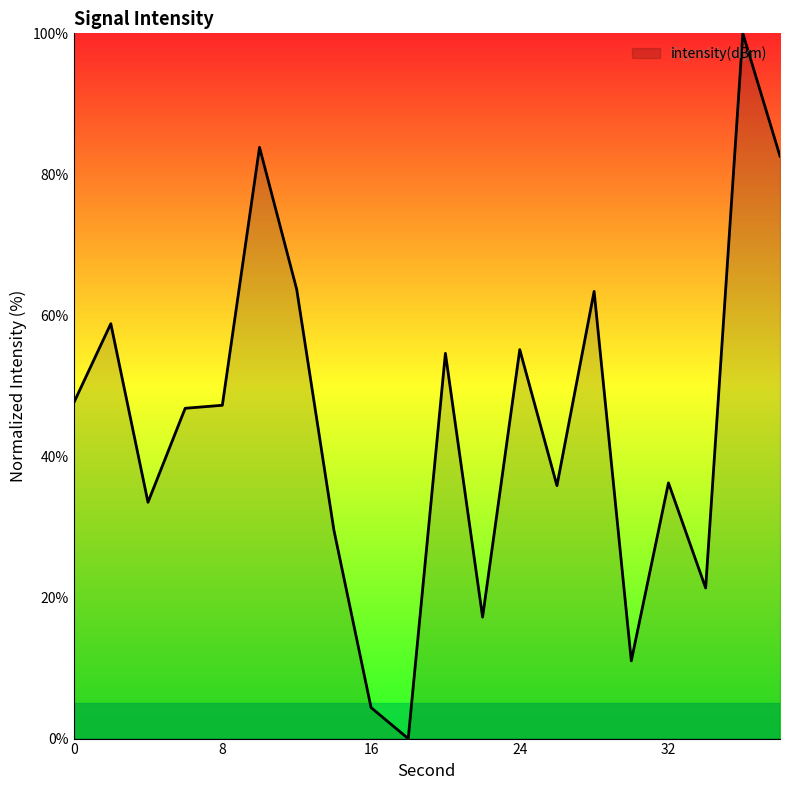

What is the difference between the maximum and minimum values?

100.0